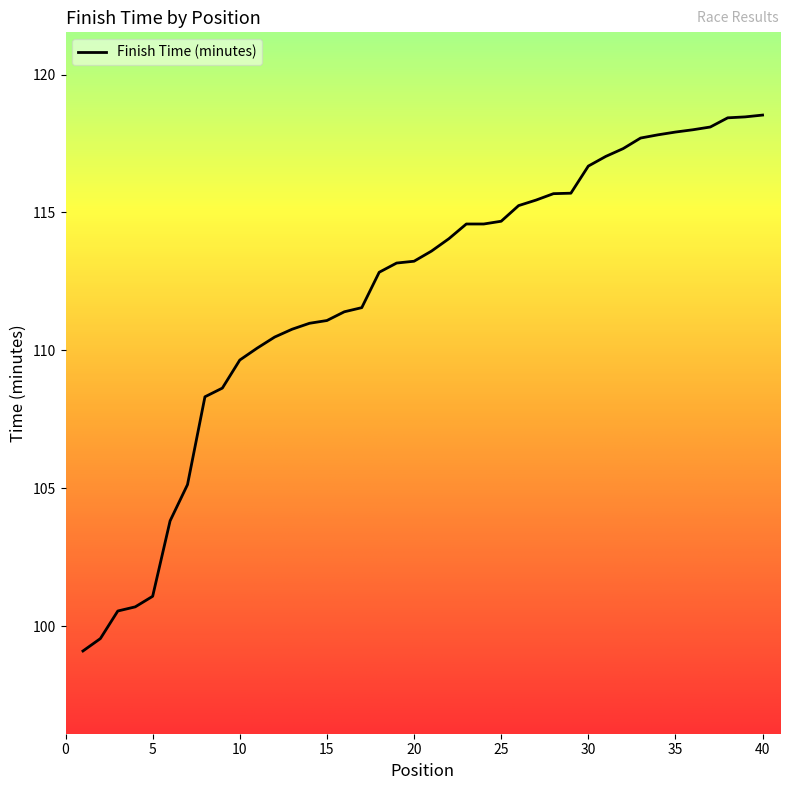

Which category has the highest value across all series?

40